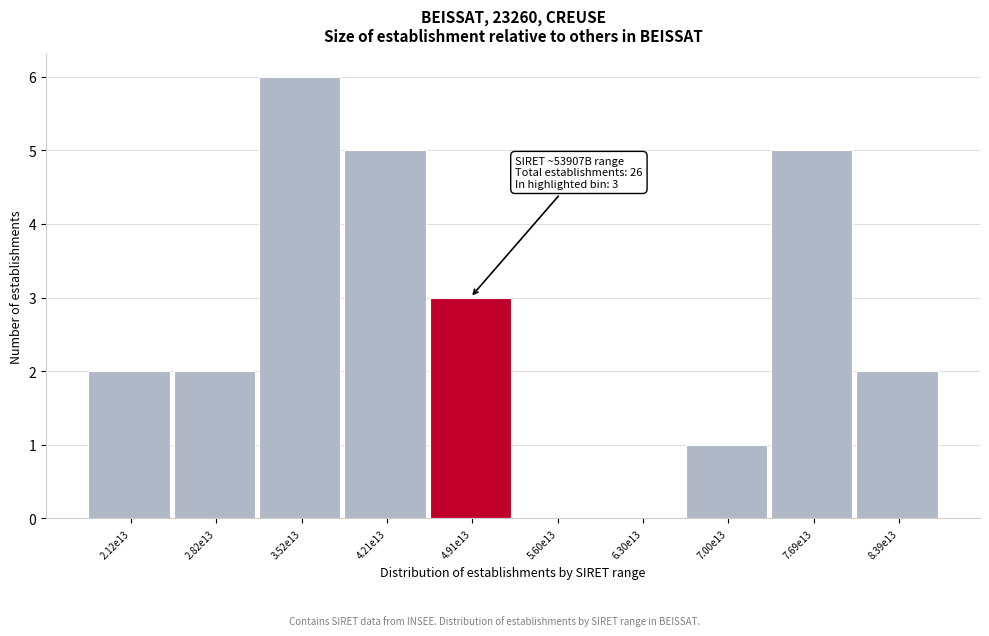

Reading left to right, extract all data points from this chart.

2.12e13=2	2.82e13=2	3.52e13=6	4.21e13=5	4.91e13=3	5.60e13=0	6.30e13=0	7.00e13=1	7.69e13=5	8.39e13=2